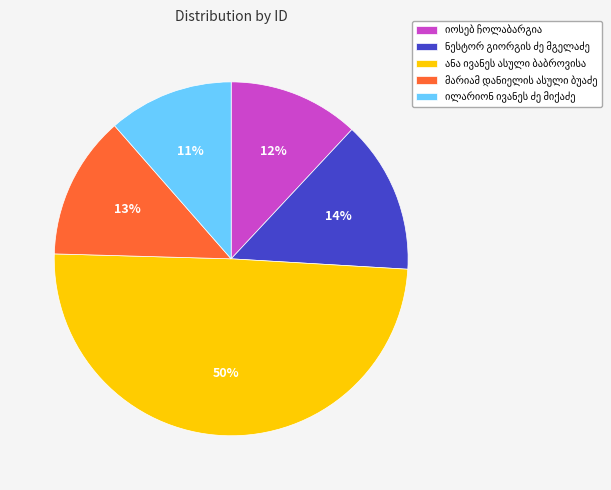

To the nearest percent, what is the average slice percentage?

20%